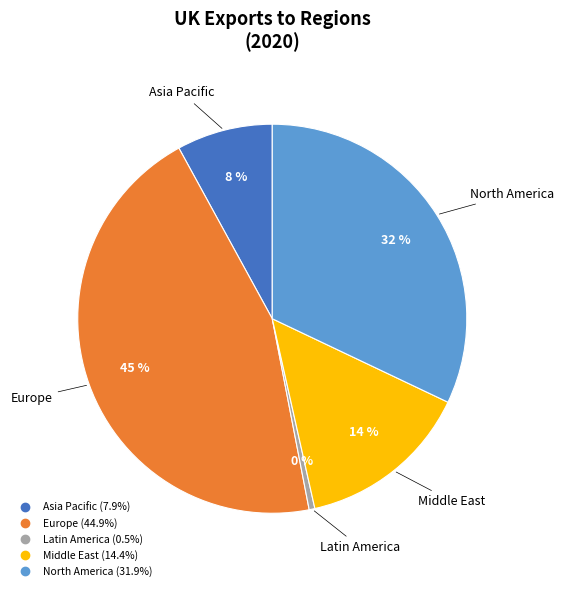

What percentage is the Europe slice, to the nearest percent?

45%